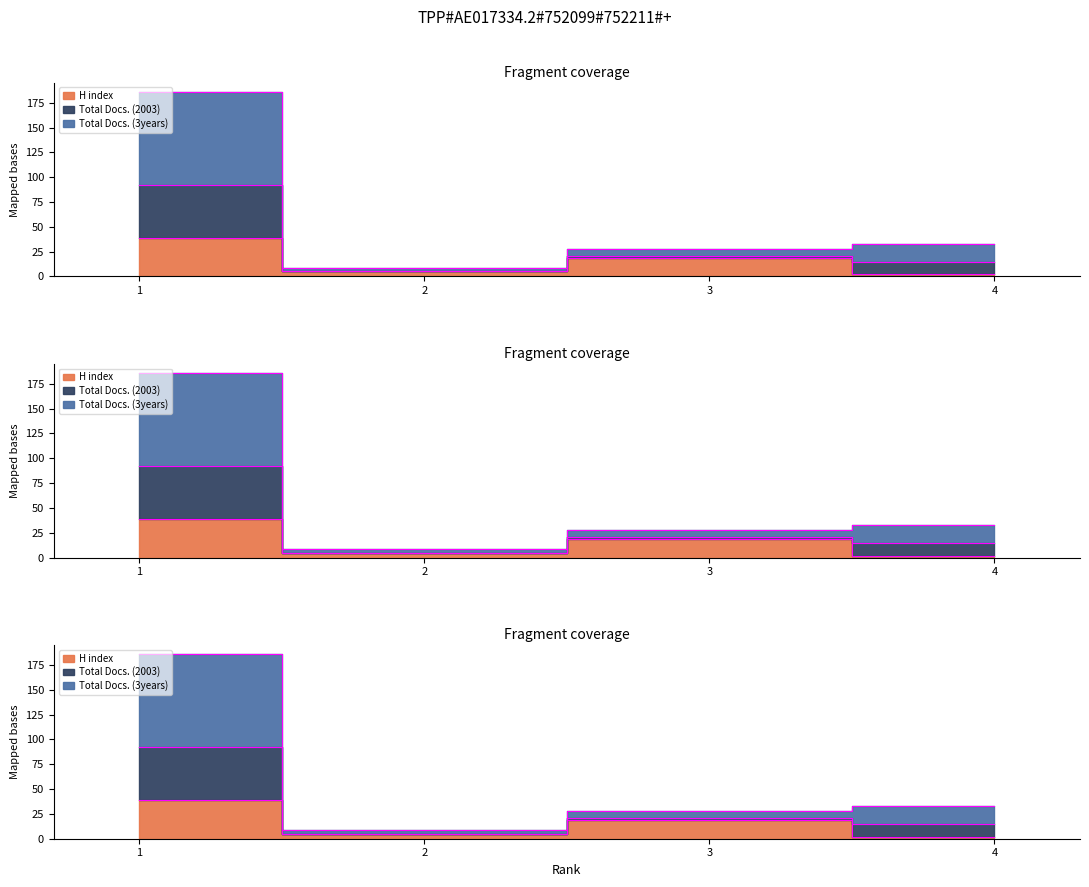

Rank the categories by Total Docs. (2003) value from highest to lowest.

1, 4, 3, 2